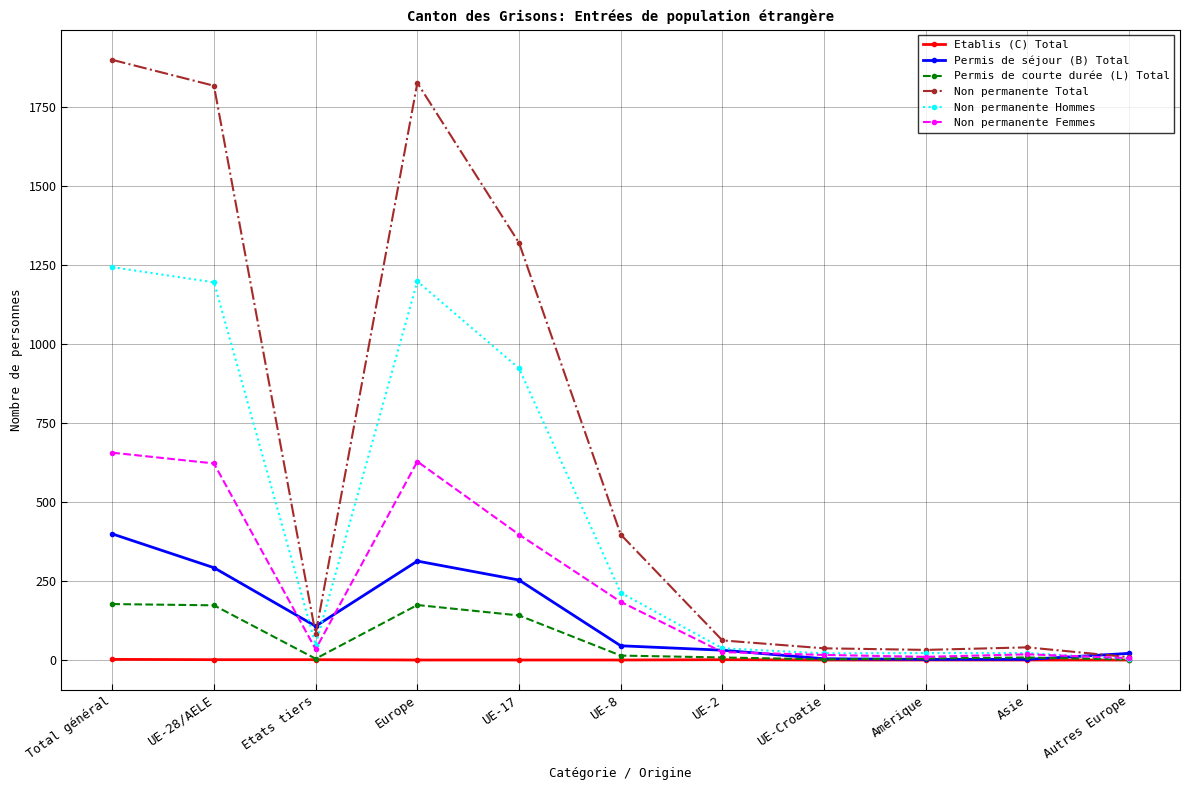

What is the approximate value of Non permanente Femmes at Asie, to the nearest 10?

20